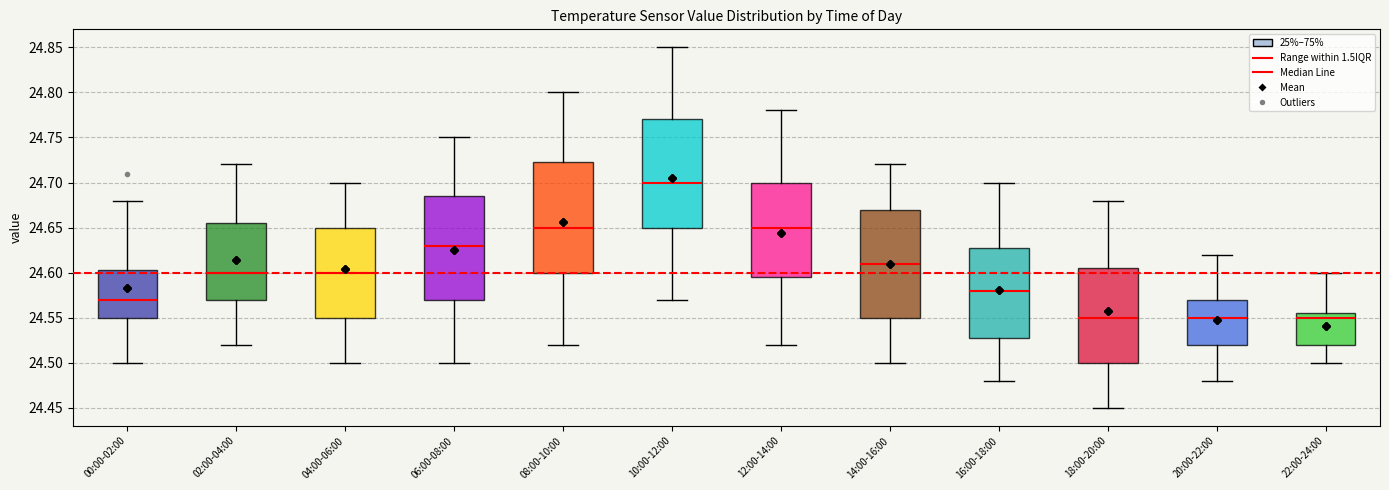

Where does the median line of the box for 18:00-20:00 sit on the y-axis? The values are not printed on the chart, so give them approximately, as read against the axis.

24.550